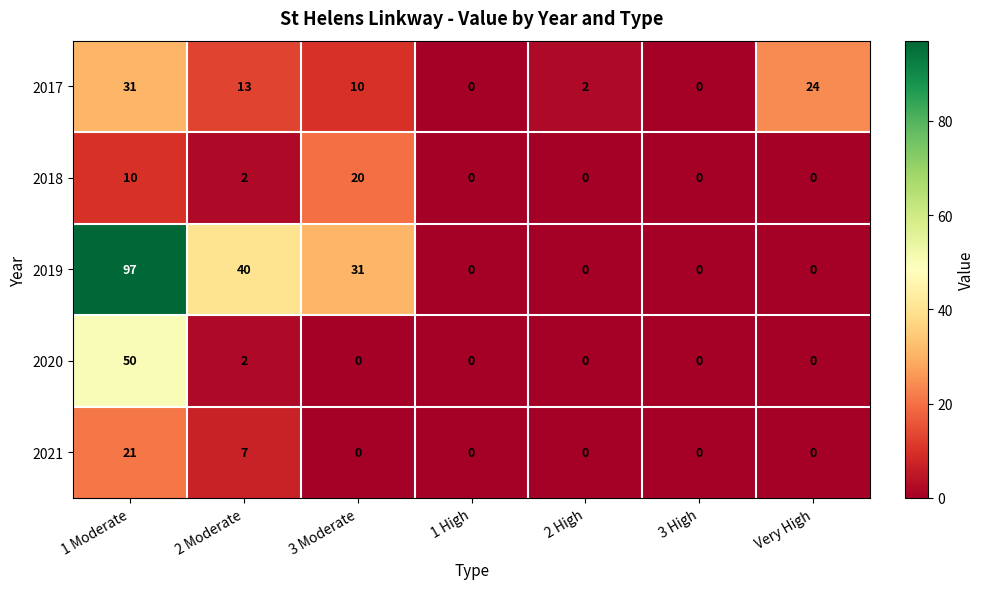

What is the maximum value for 2019?

97